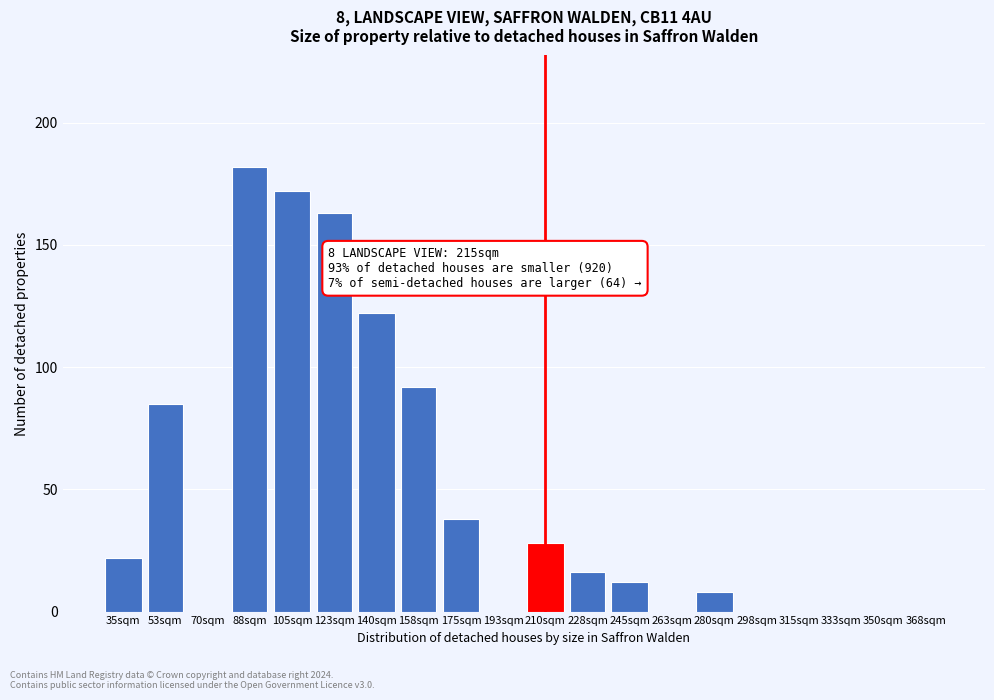

Reading right to left, transcribe all the data shown in this chart.

368sqm=0	350sqm=0	333sqm=0	315sqm=0	298sqm=0	280sqm=8	263sqm=0	245sqm=12	228sqm=16	210sqm=28	193sqm=0	175sqm=38	158sqm=92	140sqm=122	123sqm=163	105sqm=172	88sqm=182	70sqm=0	53sqm=85	35sqm=22